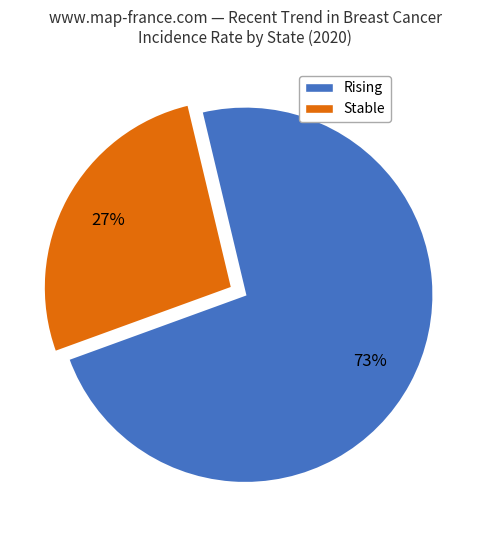

To the nearest percent, what is the average slice percentage?

50%